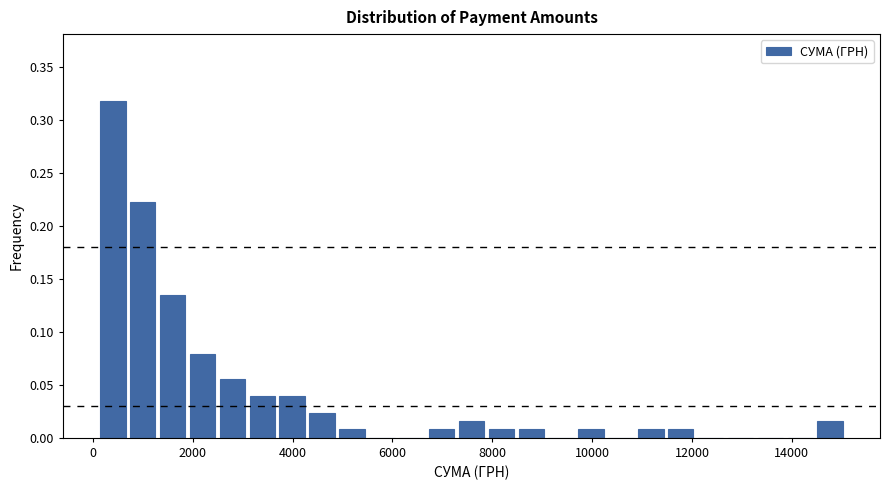

Around what value on the x-axis is the tallest bar? Give the approximate position of its centre, as read against the axis.

400